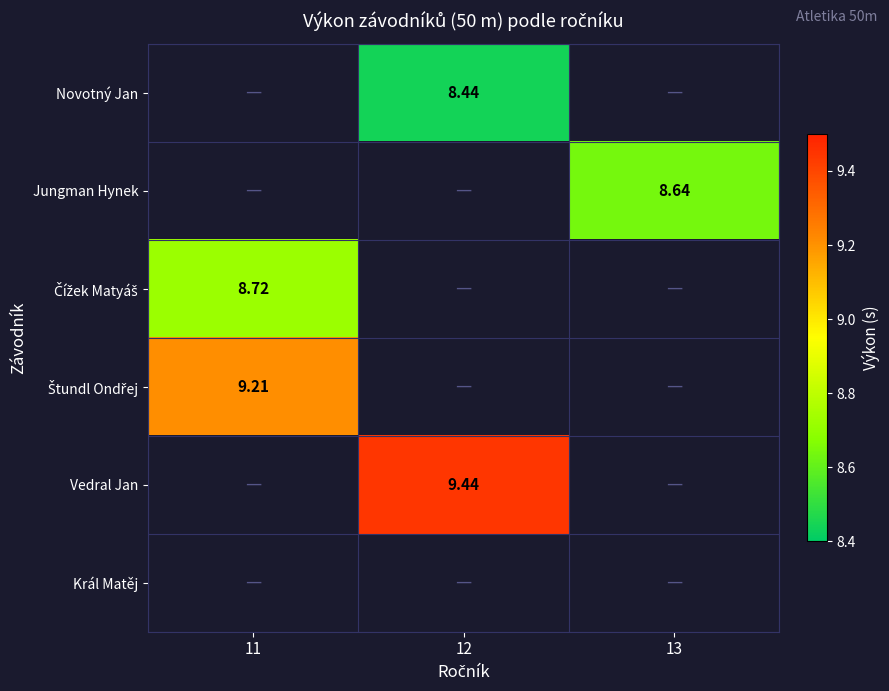

Rank the series at 12 from highest to lowest value.

Vedral Jan, Novotný Jan, Jungman Hynek, Čížek Matyáš, Štundl Ondřej, Král Matěj